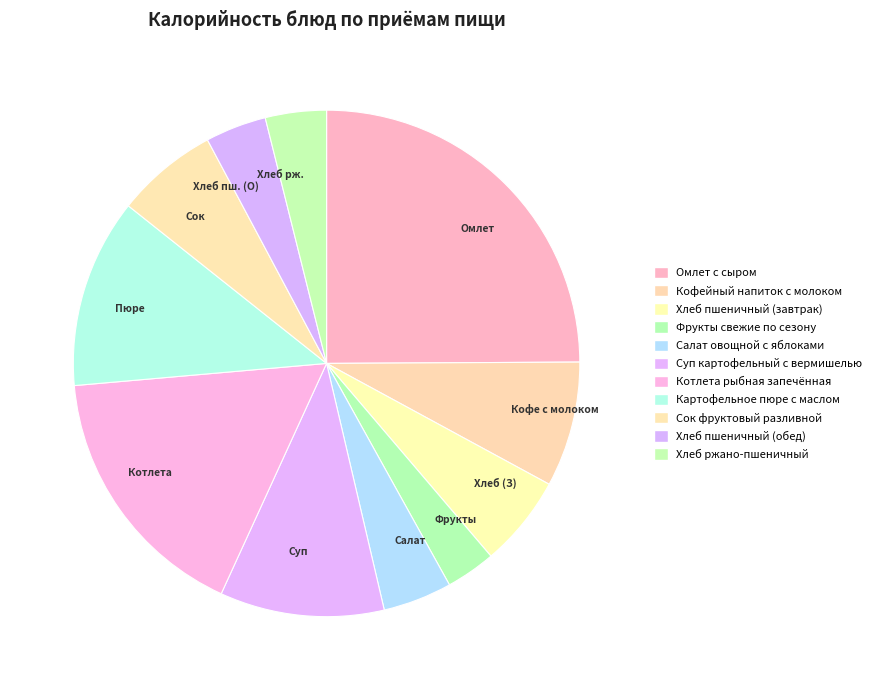

Between Котлета and Хлеб пш. (О), which is larger?

Котлета